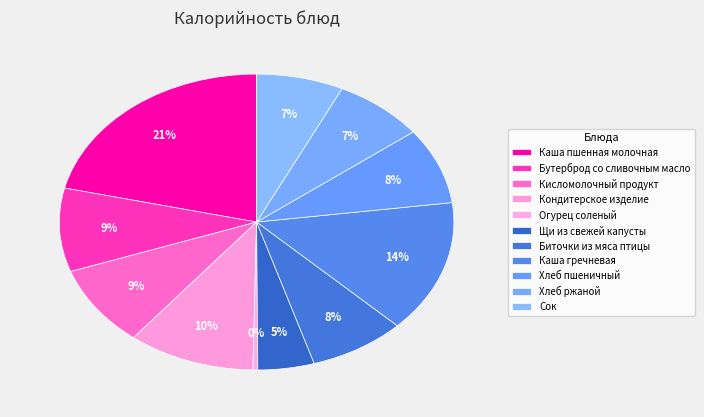

Count the number of slices in the pie.

11